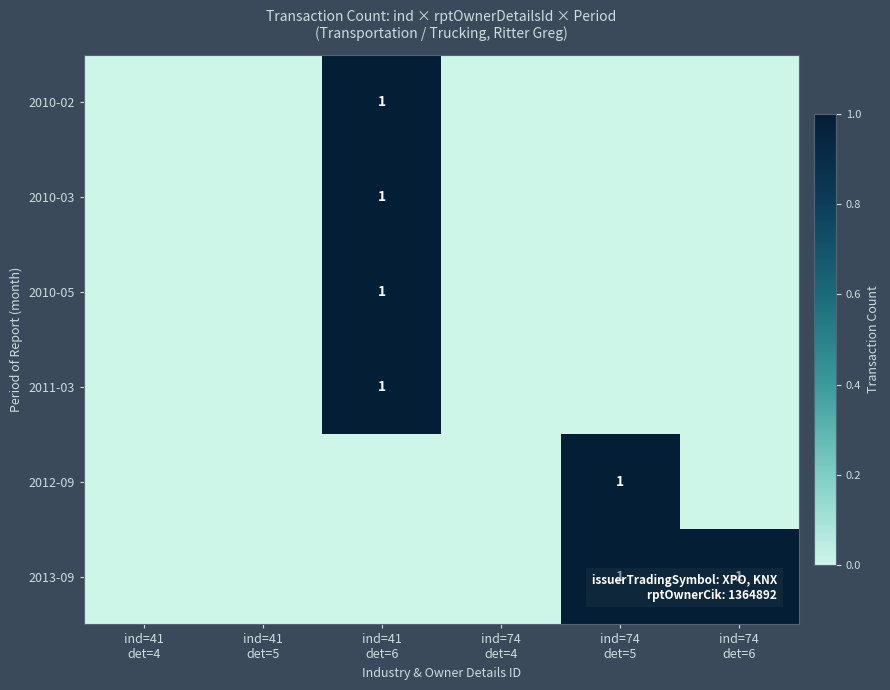

How many 2013-09 values are between 0 and 1?

6